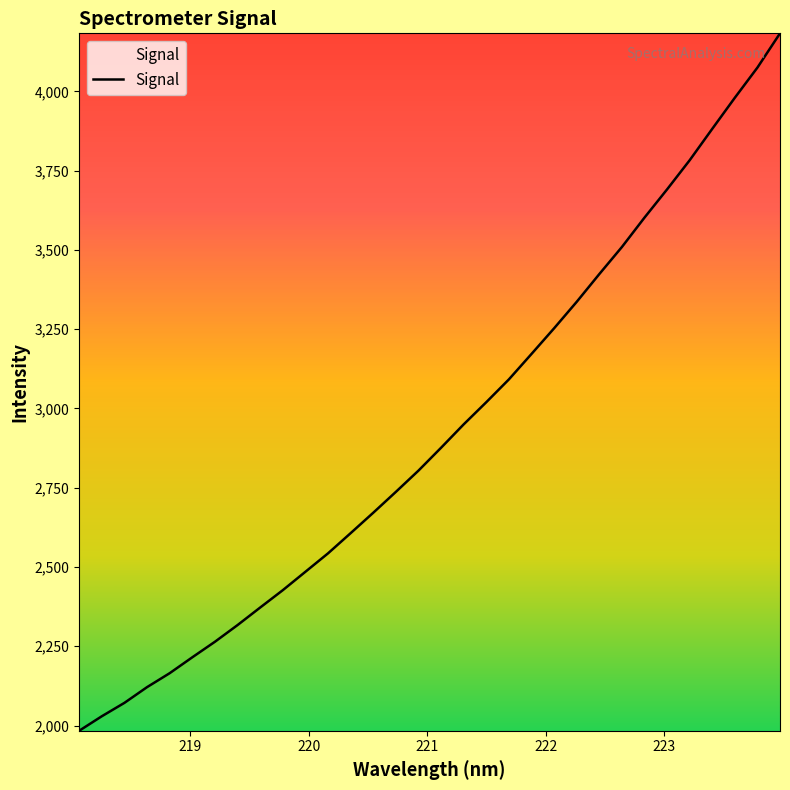

What is the smallest value displayed?

1983.6